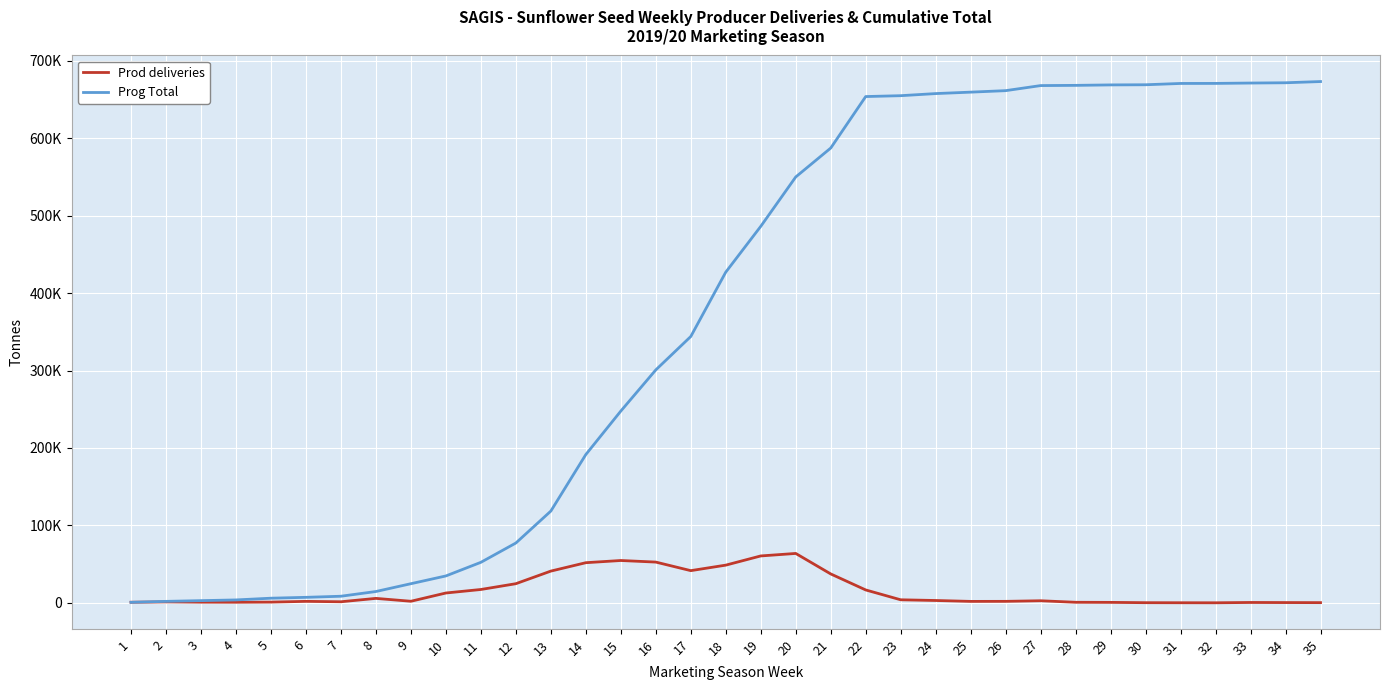

The Prog Total series shows 549913 at 20. True or false?

True